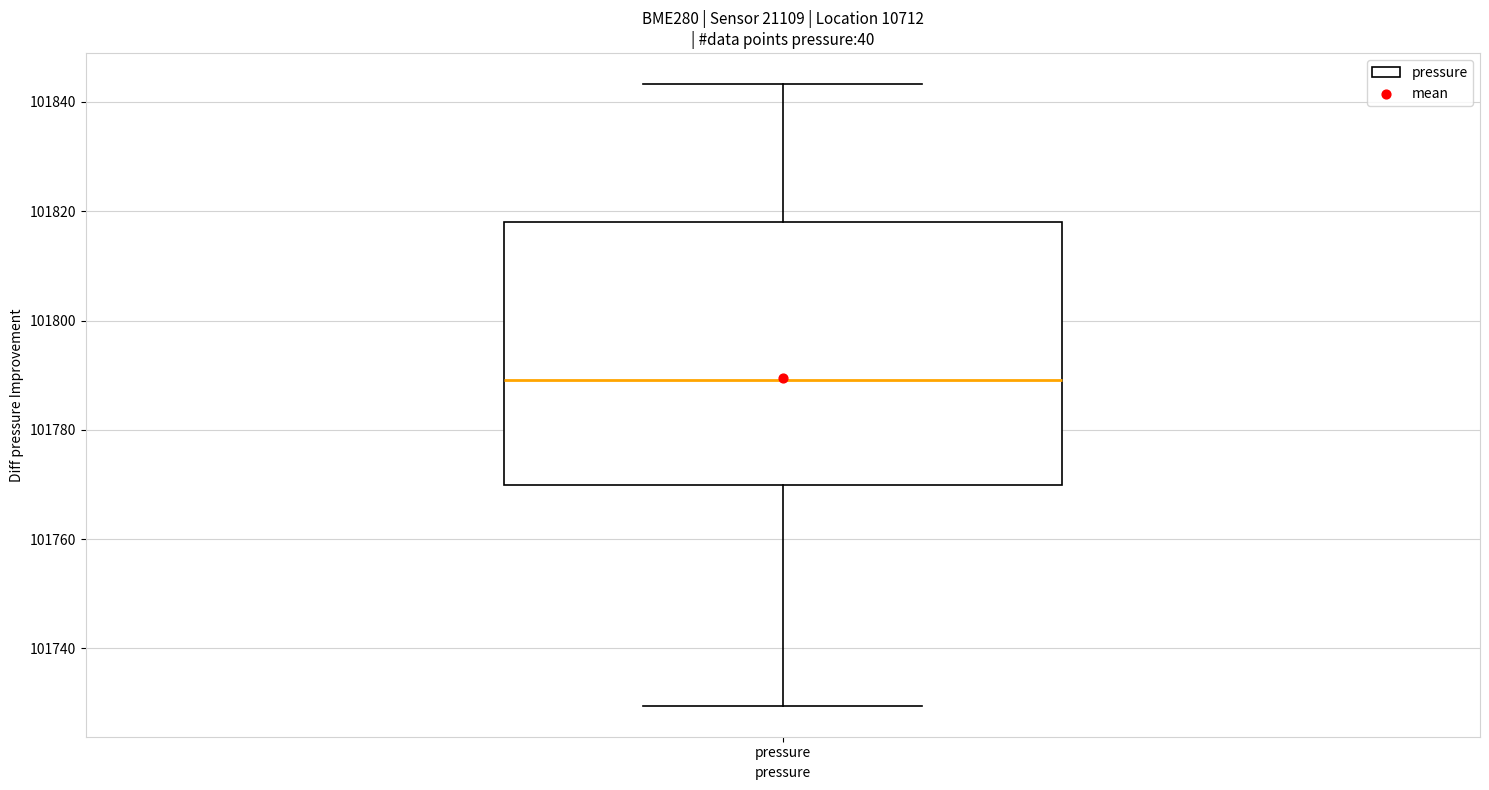

Read this box plot against the y-axis: the position of the median line, the range covered by the box, and the ends of both whiskers. The values are not printed on the chart, so give them approximately, as read against the axis.

median 101790, box 101770 to 101818, whiskers 101730 to 101844